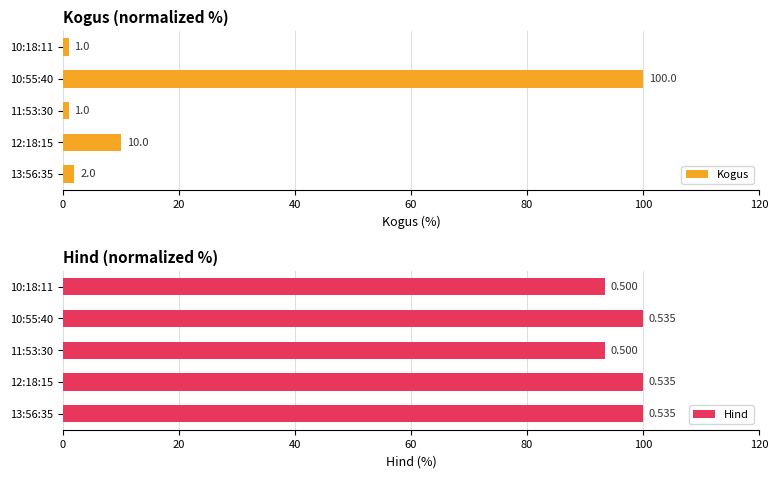

What is the value of the Hind bar at the 4th from the left?

100.0